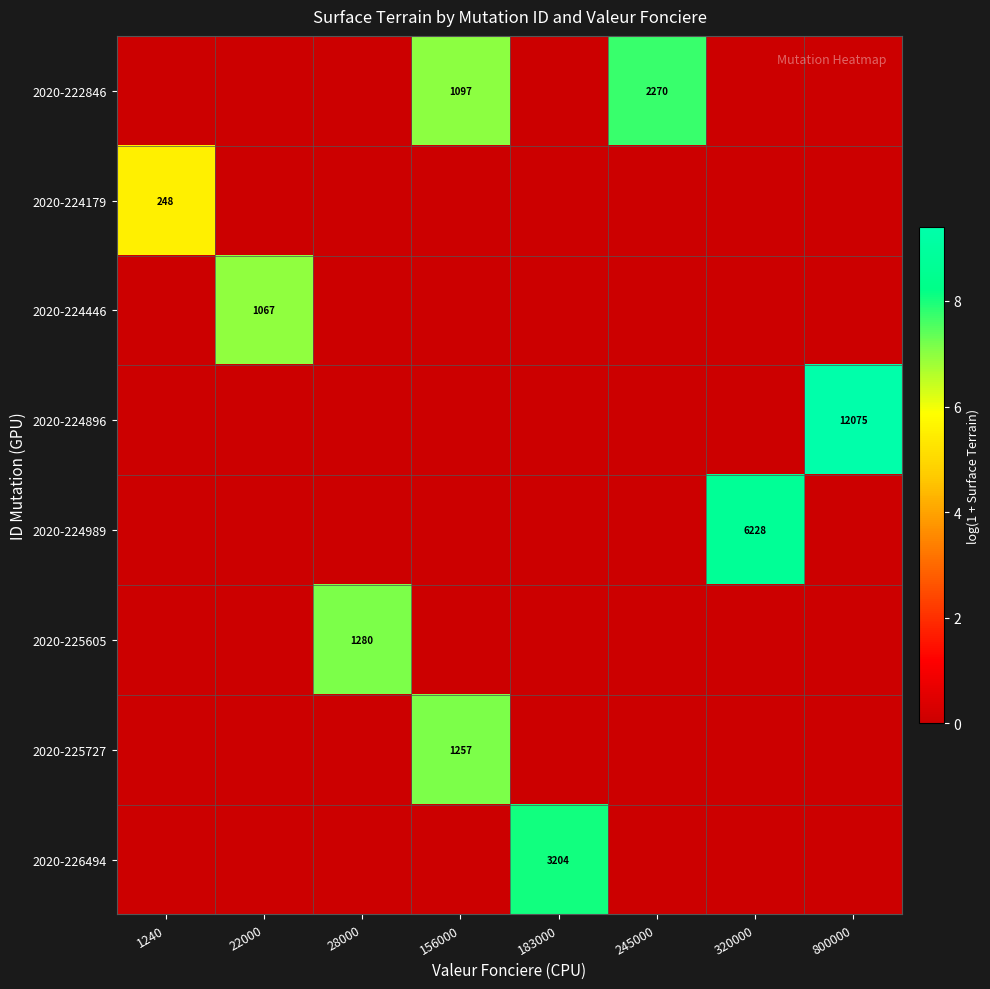

What is the sum of all 2020-222846 values?

14.7